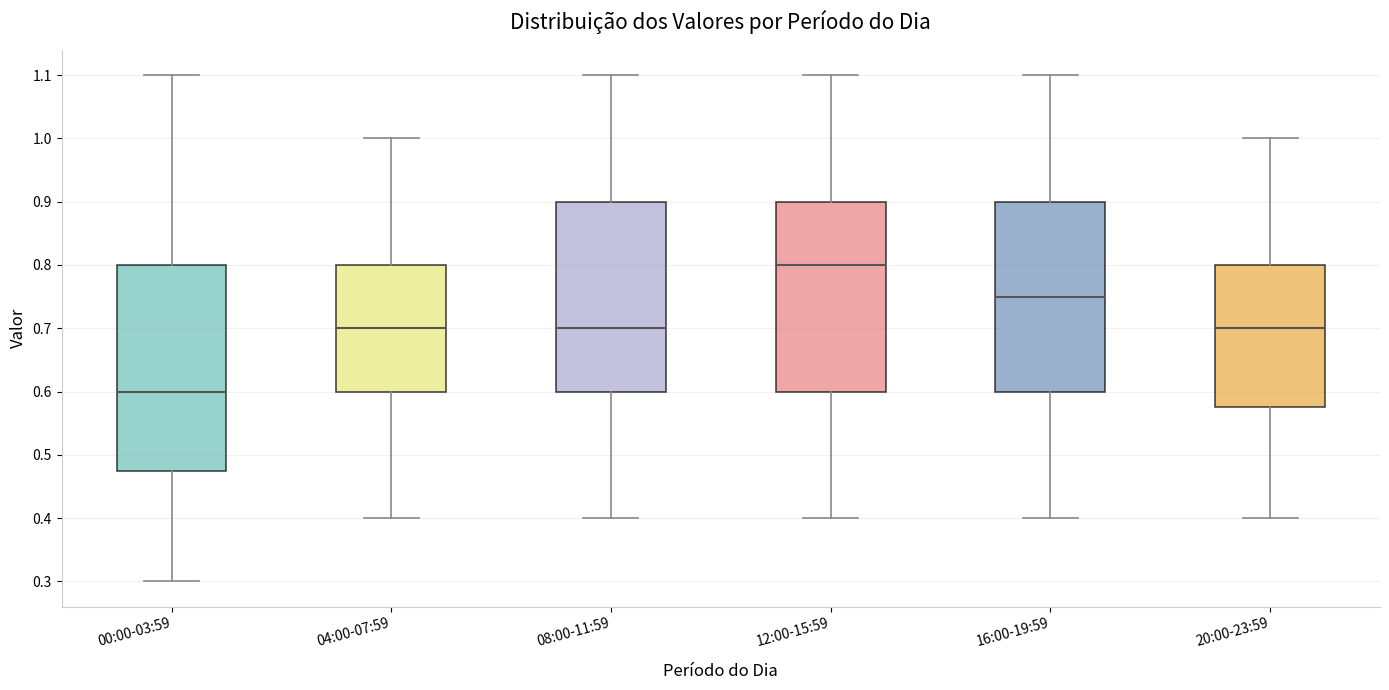

Reading left to right, read every box against the y-axis: the position of its median line, the range the box covers, and the ends of its whiskers. The values are not printed on the chart, so give them approximately, as read against the axis.

00:00-03:59: median 0.60, box 0.48 to 0.80, whiskers 0.30 to 1.10
04:00-07:59: median 0.70, box 0.60 to 0.80, whiskers 0.40 to 1.00
08:00-11:59: median 0.70, box 0.60 to 0.90, whiskers 0.40 to 1.10
12:00-15:59: median 0.80, box 0.60 to 0.90, whiskers 0.40 to 1.10
16:00-19:59: median 0.75, box 0.60 to 0.90, whiskers 0.40 to 1.10
20:00-23:59: median 0.70, box 0.58 to 0.80, whiskers 0.40 to 1.00